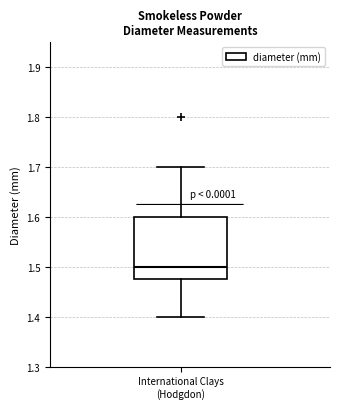

Where does the upper whisker of the box for International Clays (Hodgdon) end on the y-axis? The values are not printed on the chart, so give them approximately, as read against the axis.

1.70